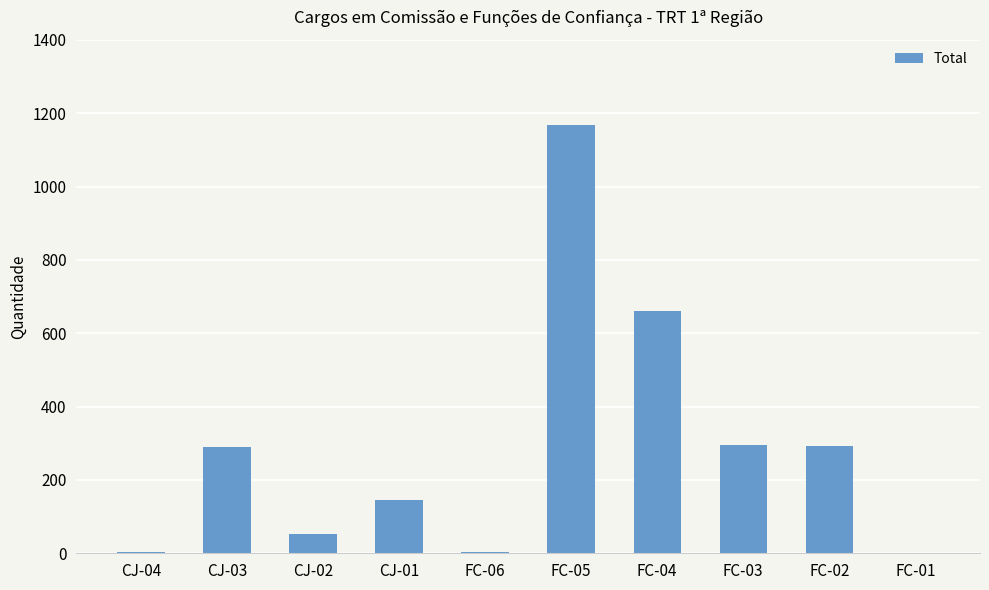

Where is the data nearest to the value 583?

FC-04